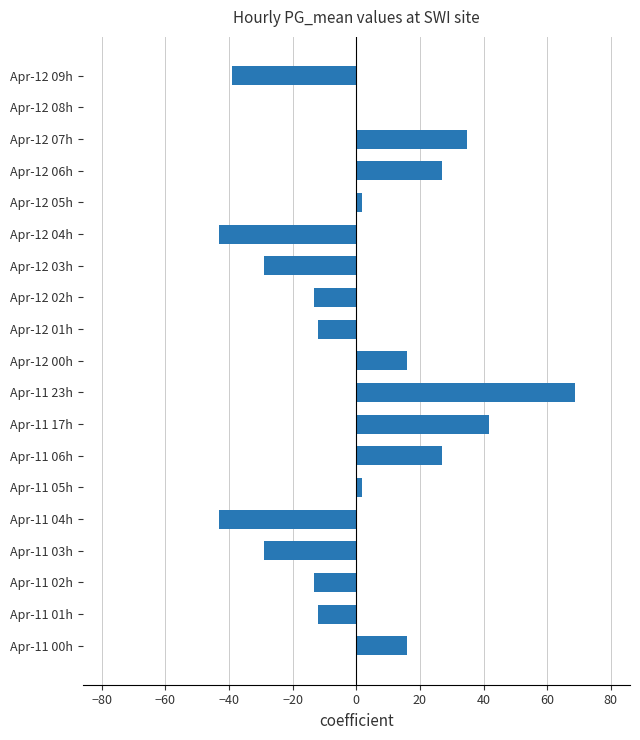

Are the bars horizontal?

Yes